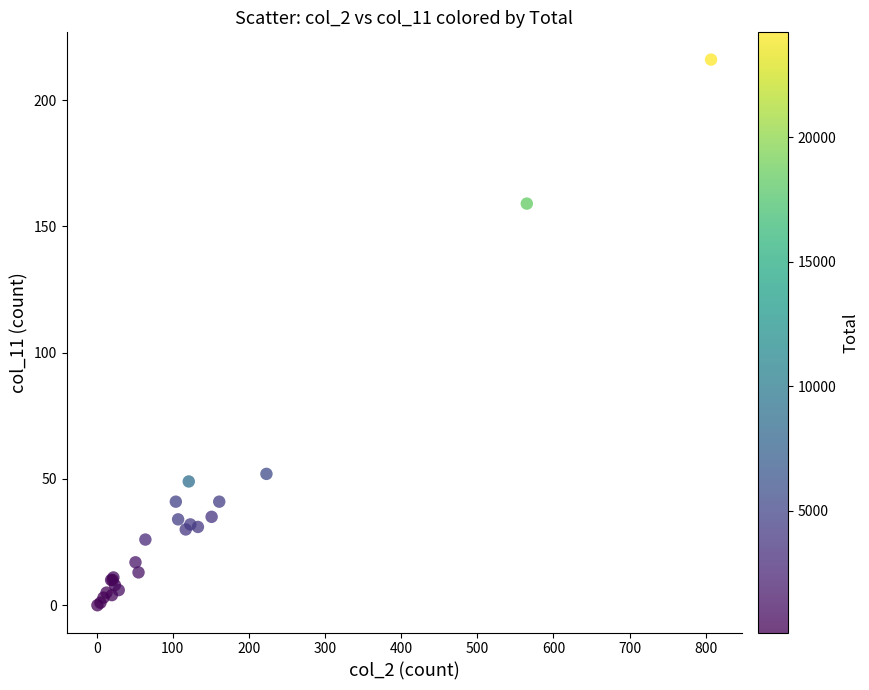

What Y value in the scatter plot is closest to 108?

159